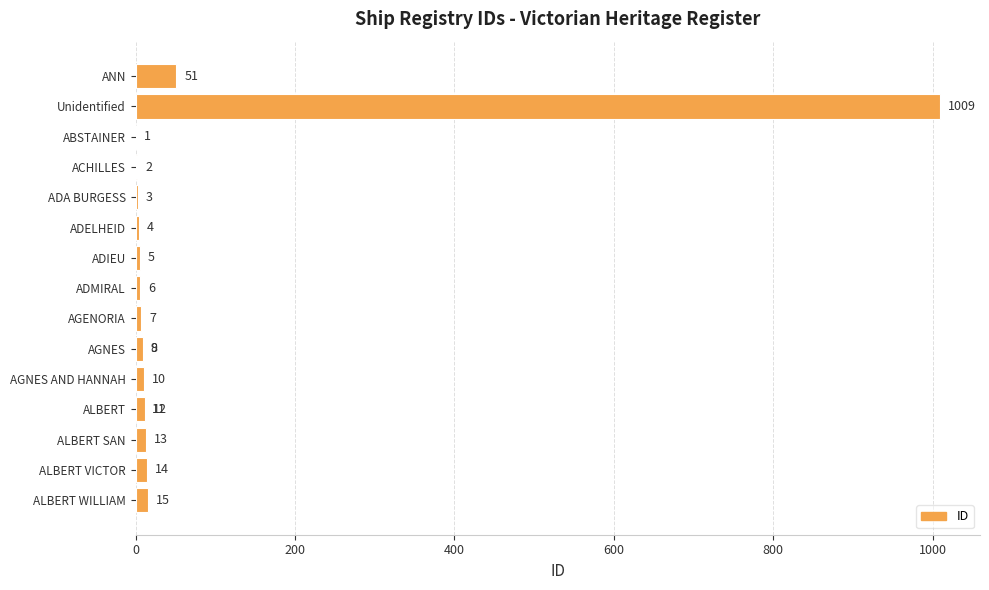

Is it true that the value at Unidentified is 1009?

True